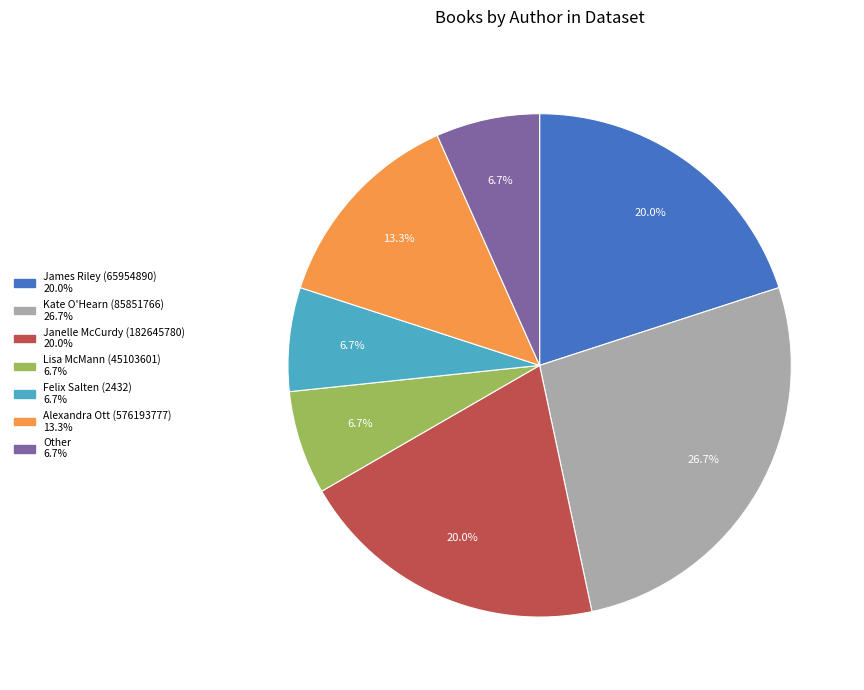

Between Alexandra Ott (576193777) and Other, which is larger?

Alexandra Ott (576193777)